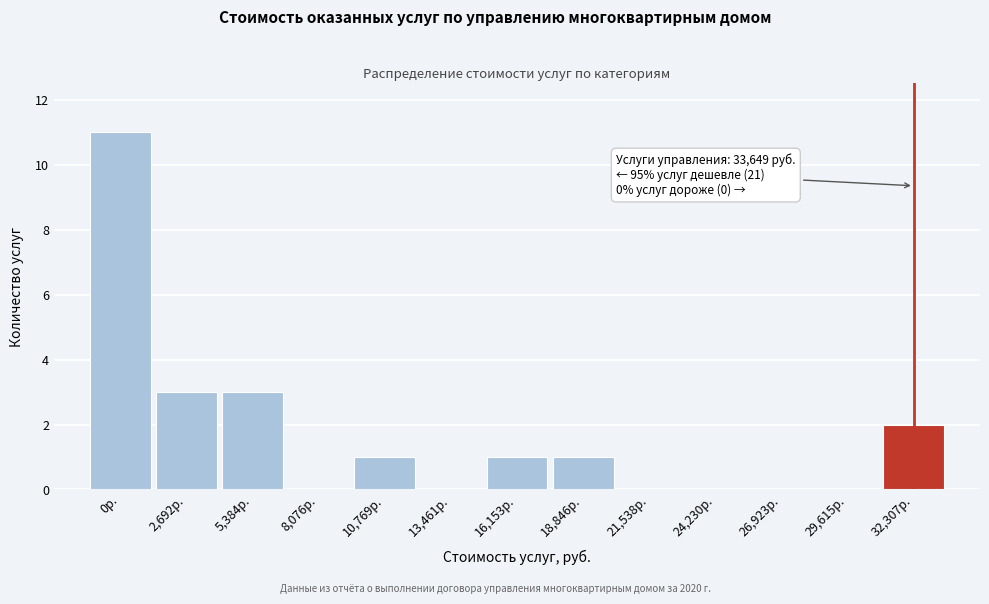

Reading right to left, what are all the values shown in this chart?

32,307р.=2	29,615р.=0	26,923р.=0	24,230р.=0	21,538р.=0	18,846р.=1	16,153р.=1	13,461р.=0	10,769р.=1	8,076р.=0	5,384р.=3	2,692р.=3	0р.=11